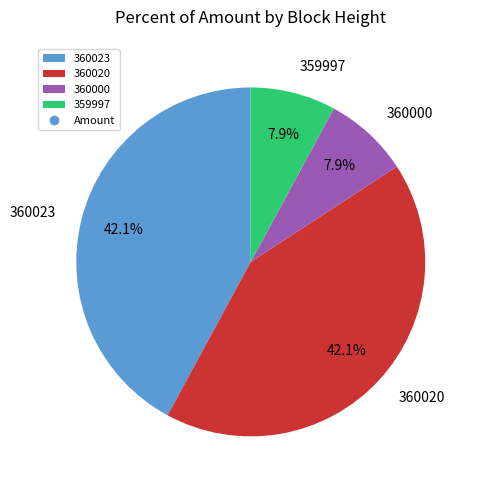

To the nearest percent, what is the difference between the largest and smallest slice percentages?

34%